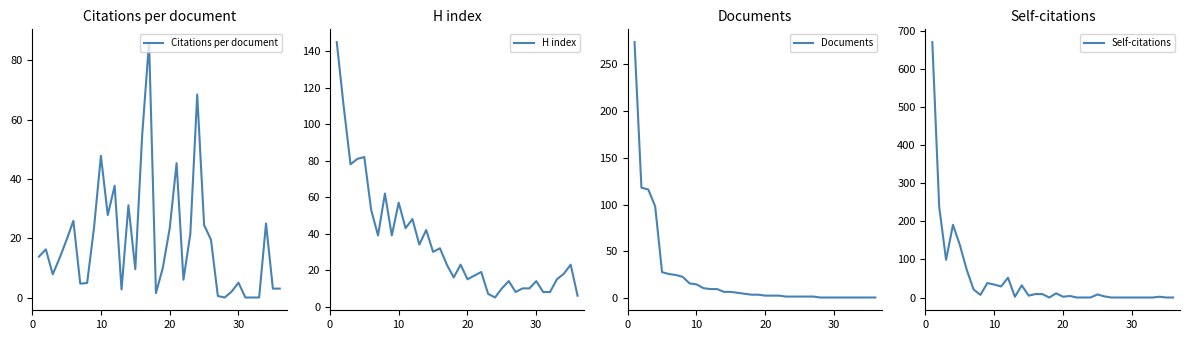

What is the maximum value for Citations per document?

86.2